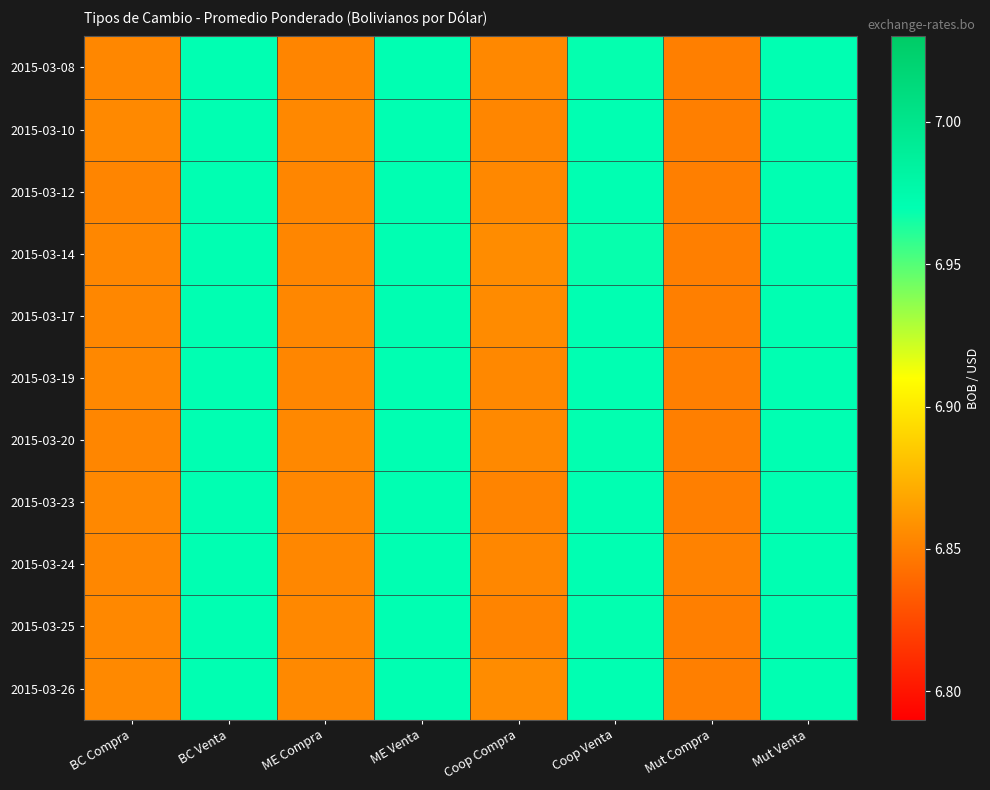

At which category is the sum across all series the highest?

BC Venta